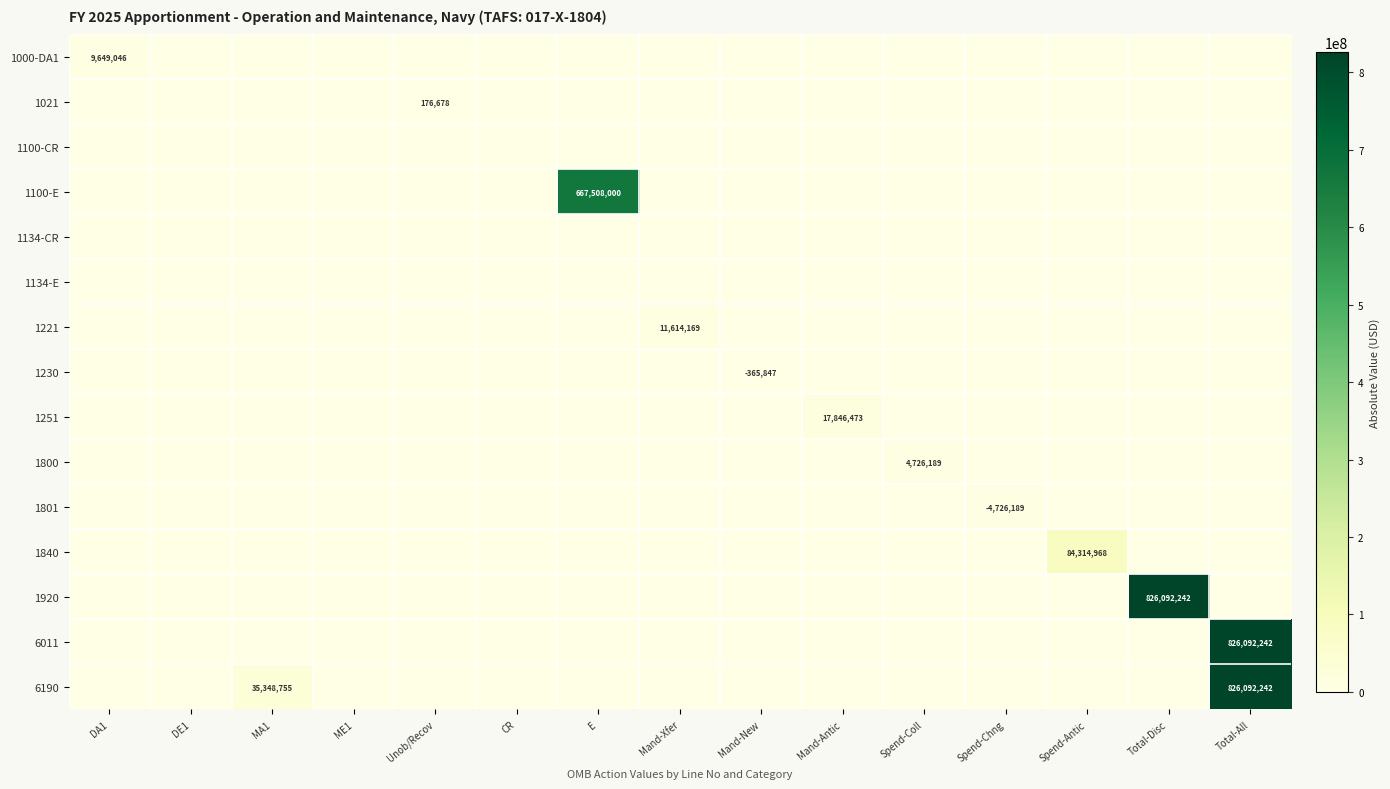

What is the sum of all 1021 values?

176678